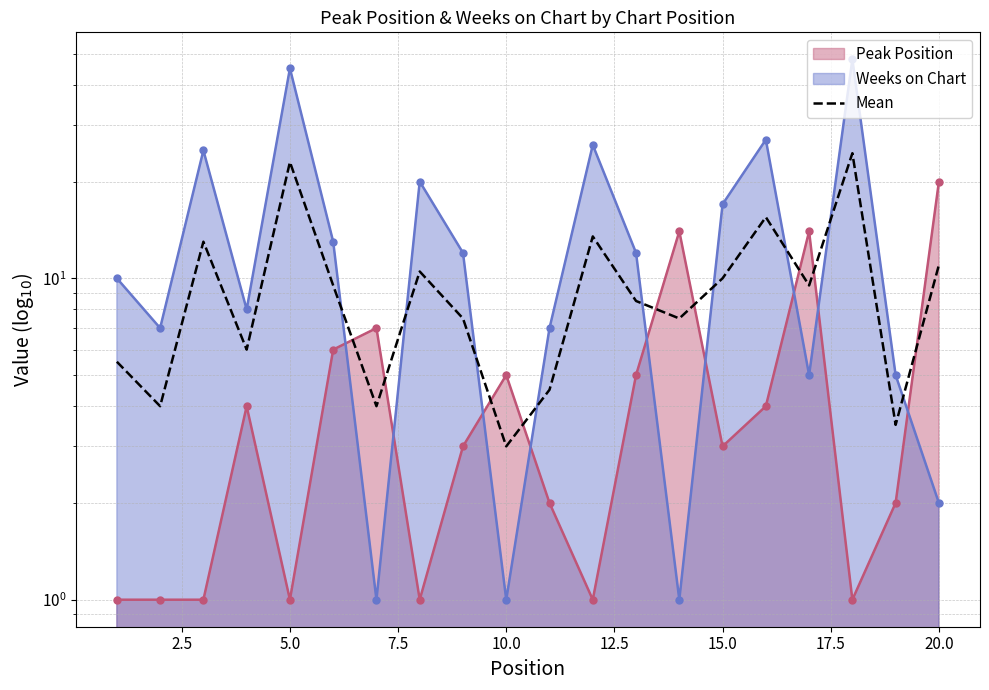

What is the value of the 17th point from the left?

9.5